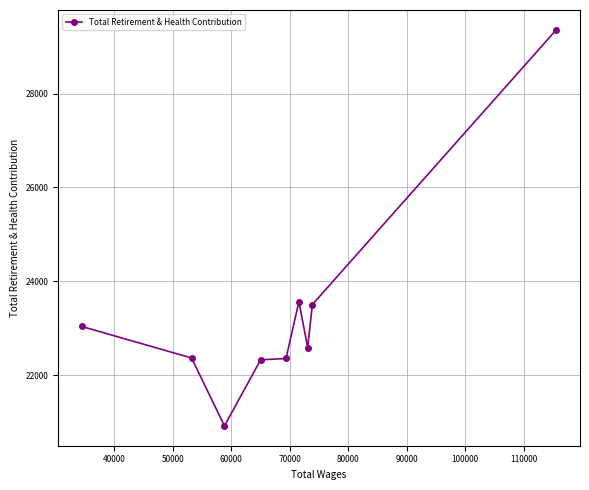

What is the value of the 7th point from the left?

22588